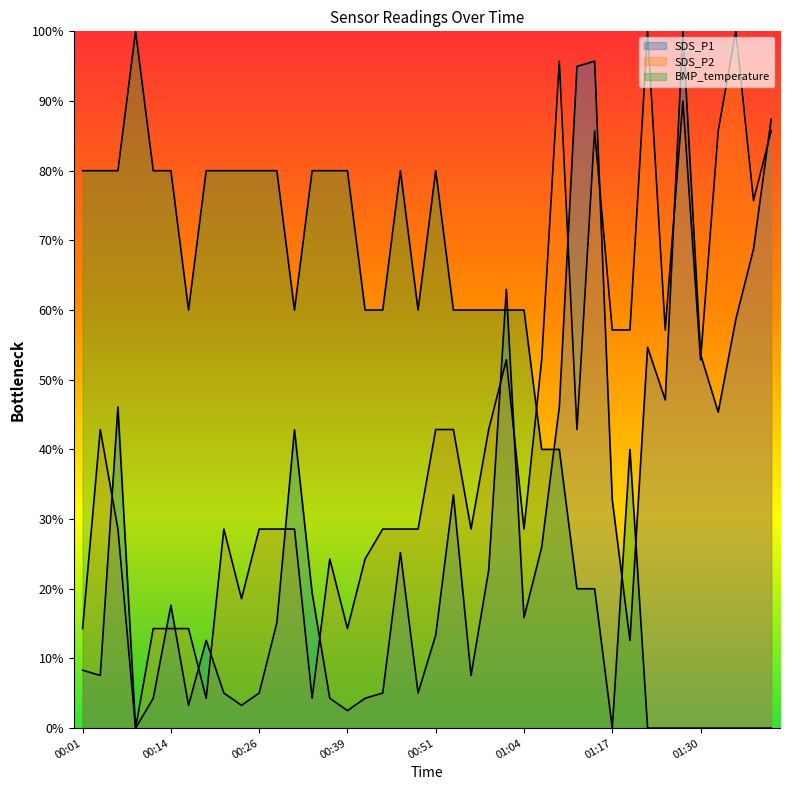

Where is the first local maximum for SDS_P2?

00:03